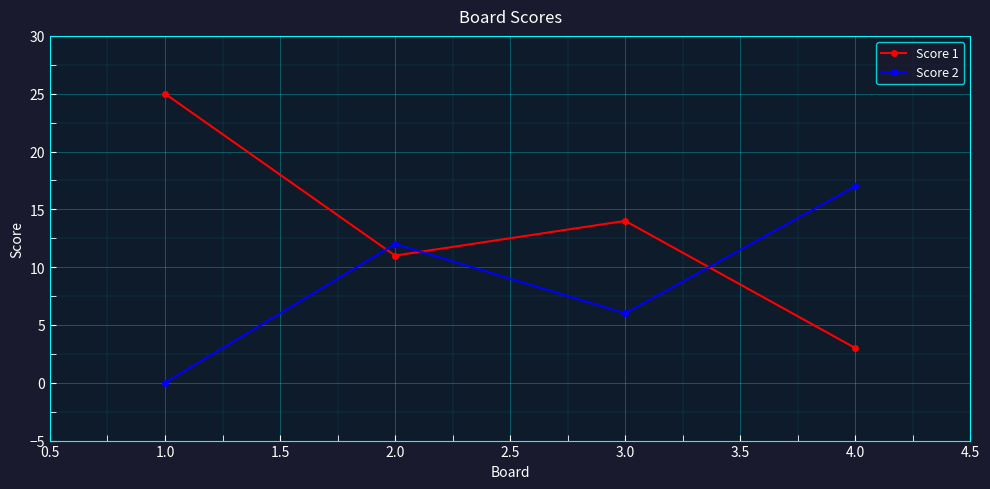

The value of Score 2 at 4.0 is 17. True or false?

True